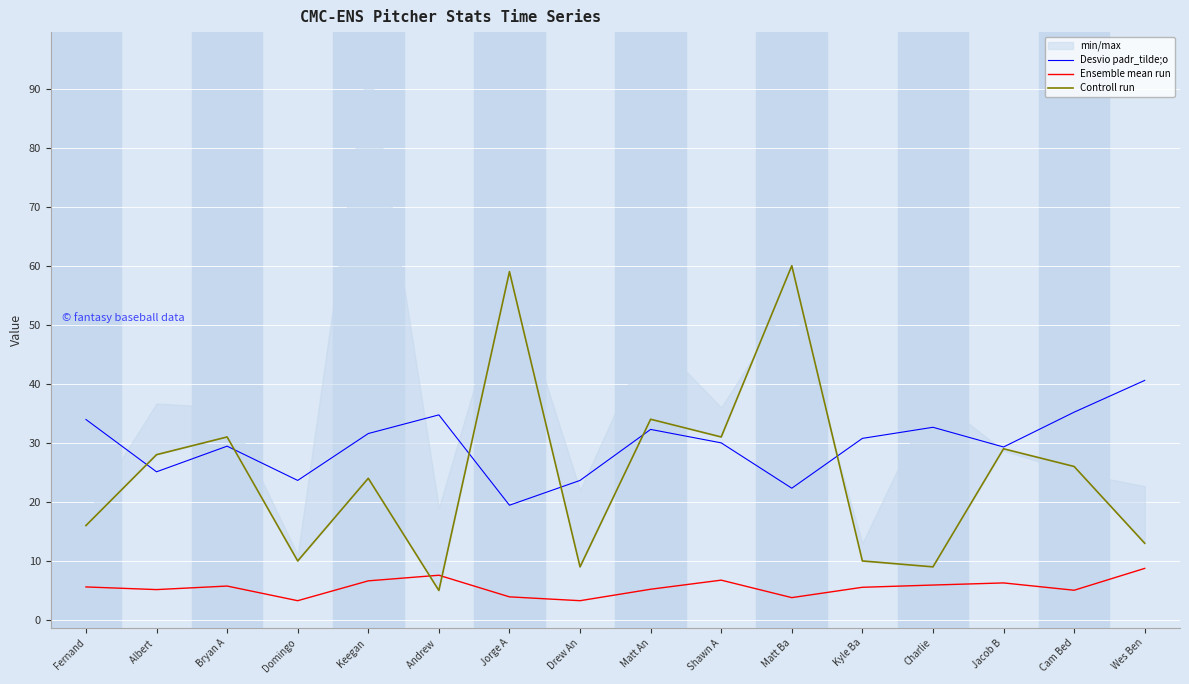

What value does the Controll run series have at Cam Bed?

26.0